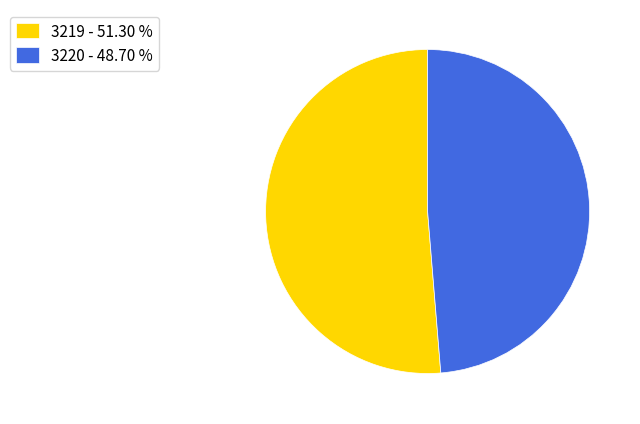

Do 3219 - 51.30 % and 3220 - 48.70 % together represent more than half of the pie?

Yes